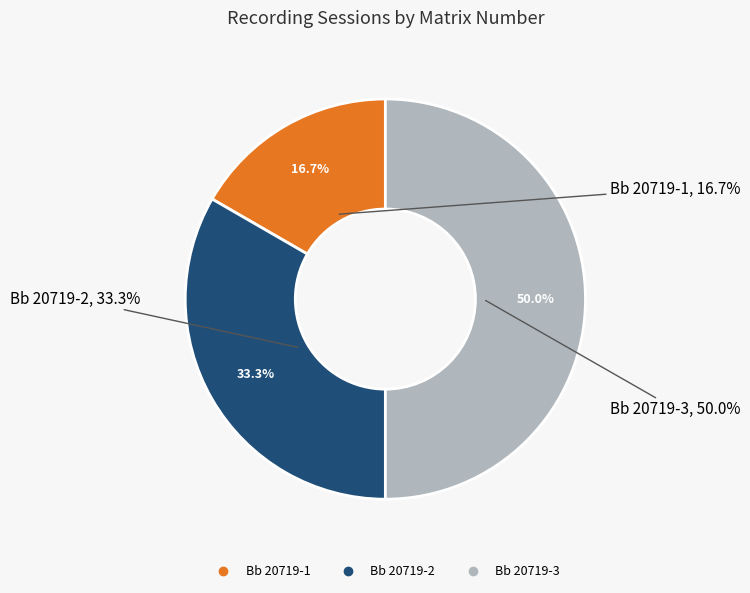

Which category has the smallest portion of the pie?

Bb 20719-1